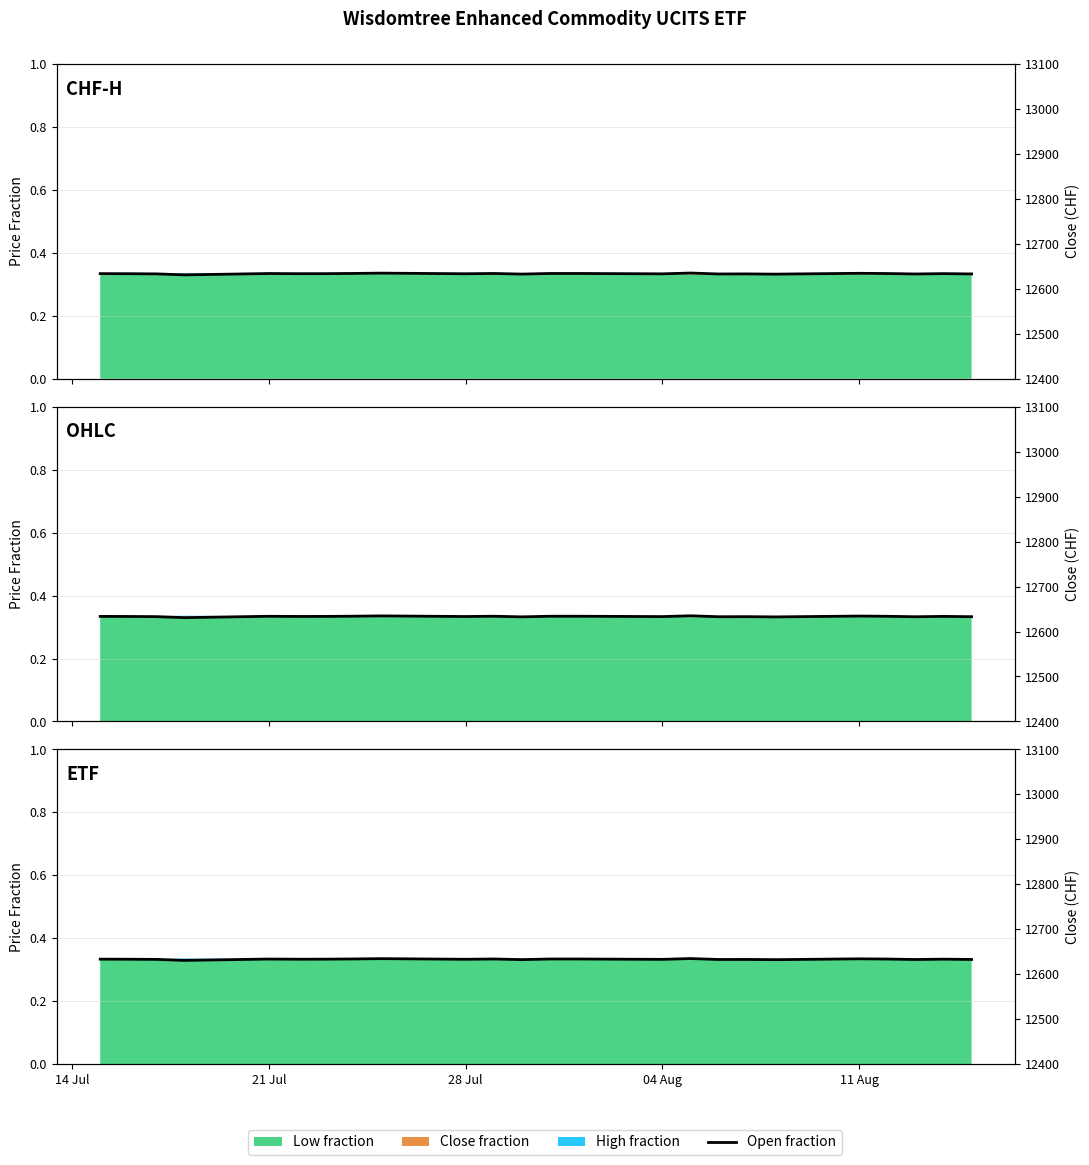

Reading right to left, what are all the values shown in this chart?

0.3	0.3	0.3	0.3	0.3	0.3	0.3	0.3	0.3	0.3	0.3	0.3	0.3	0.3	0.3	0.3	0.3	0.3	0.3	0.3	0.3	0.3	0.3	0.3